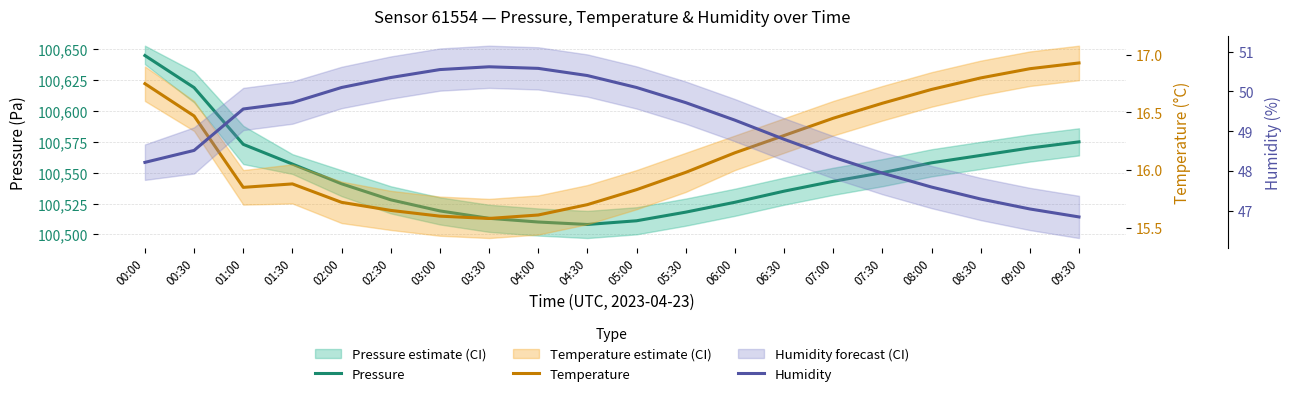

List the labels in order of Temperature value, smallest first.

03:30, 03:00, 04:00, 02:30, 04:30, 02:00, 05:00, 01:00, 01:30, 05:30, 06:00, 06:30, 07:00, 00:30, 07:30, 08:00, 00:00, 08:30, 09:00, 09:30